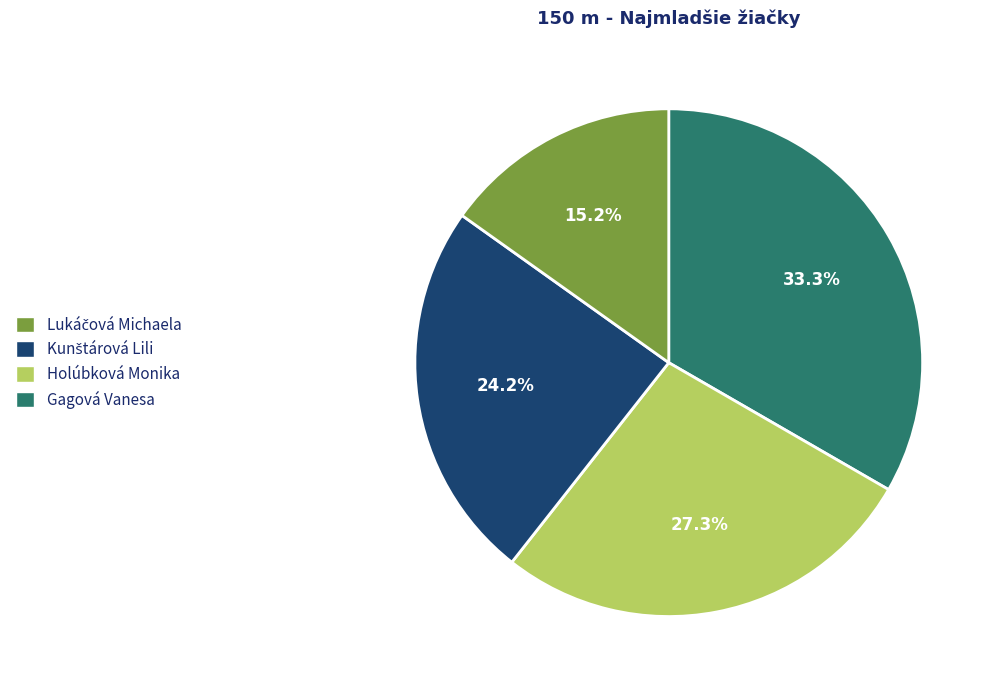

Is there a majority slice in this chart?

No